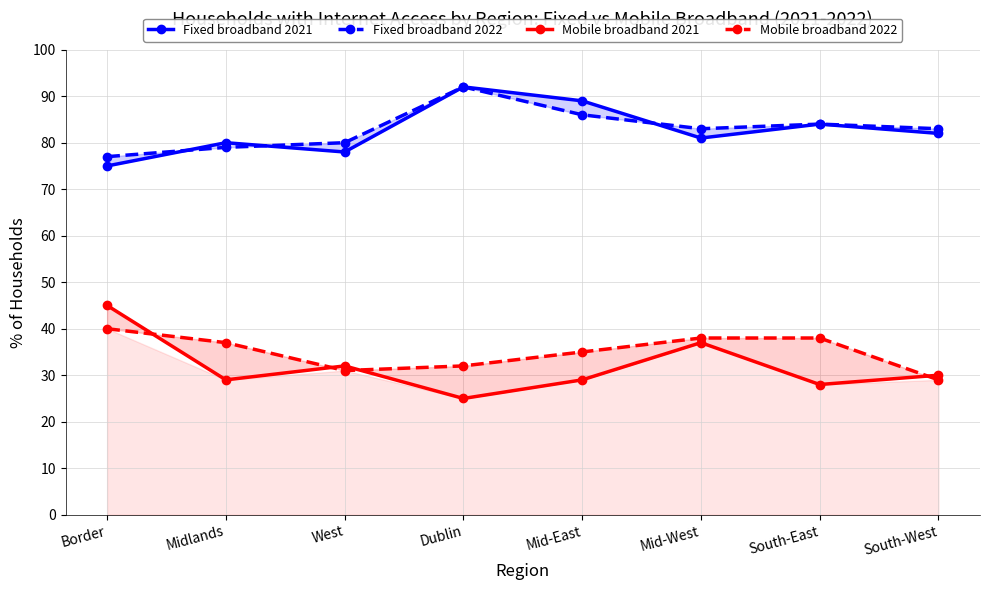

Which series has the largest total across all categories?

Fixed broadband 2022